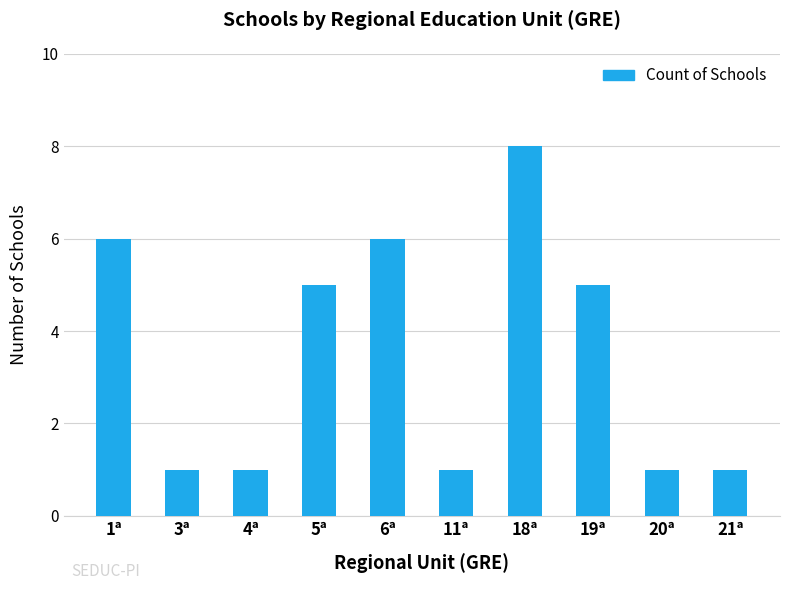

What is the label of the 5th bar from the right?

11ª